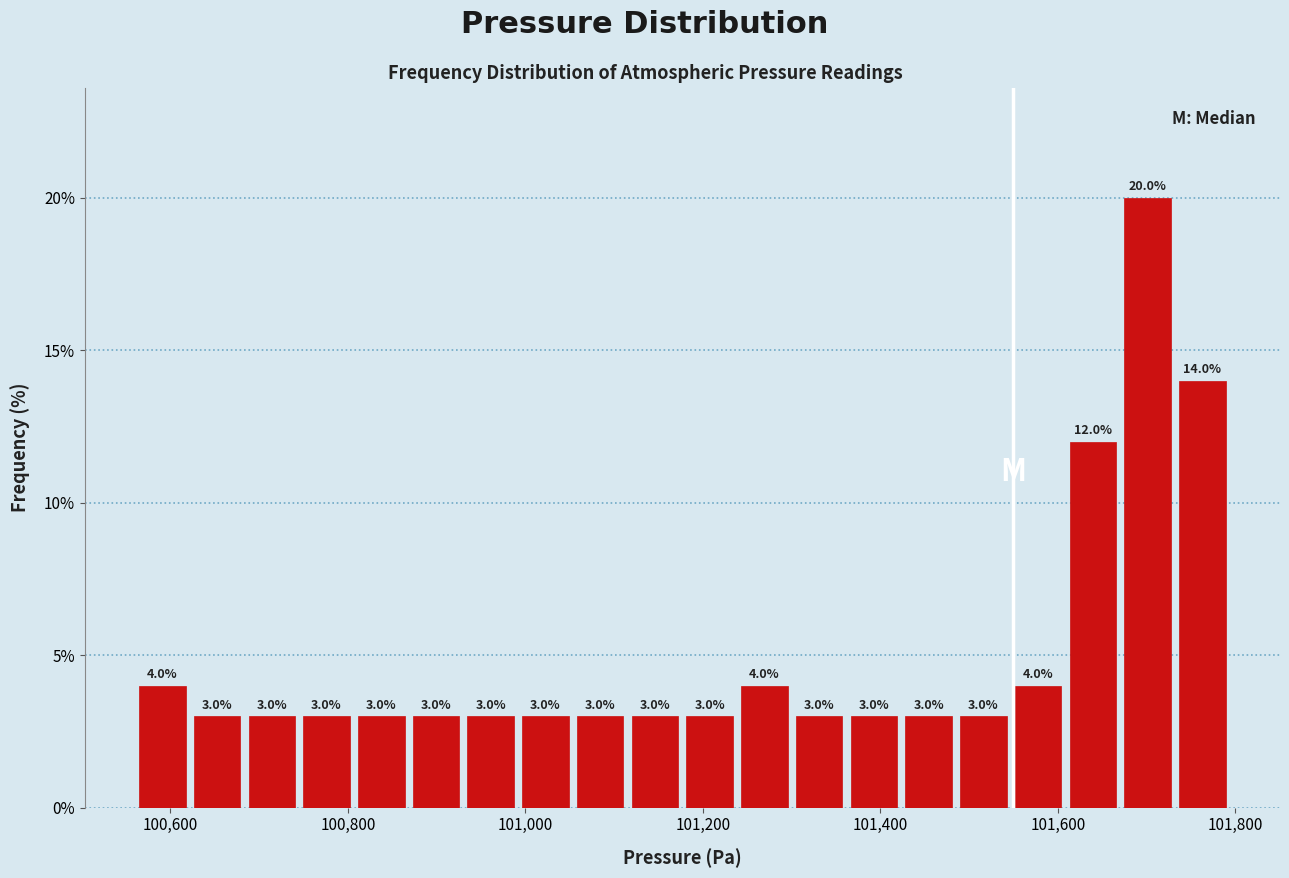

Read against the x-axis, roughly where is the centre of the tallest bar?

101700